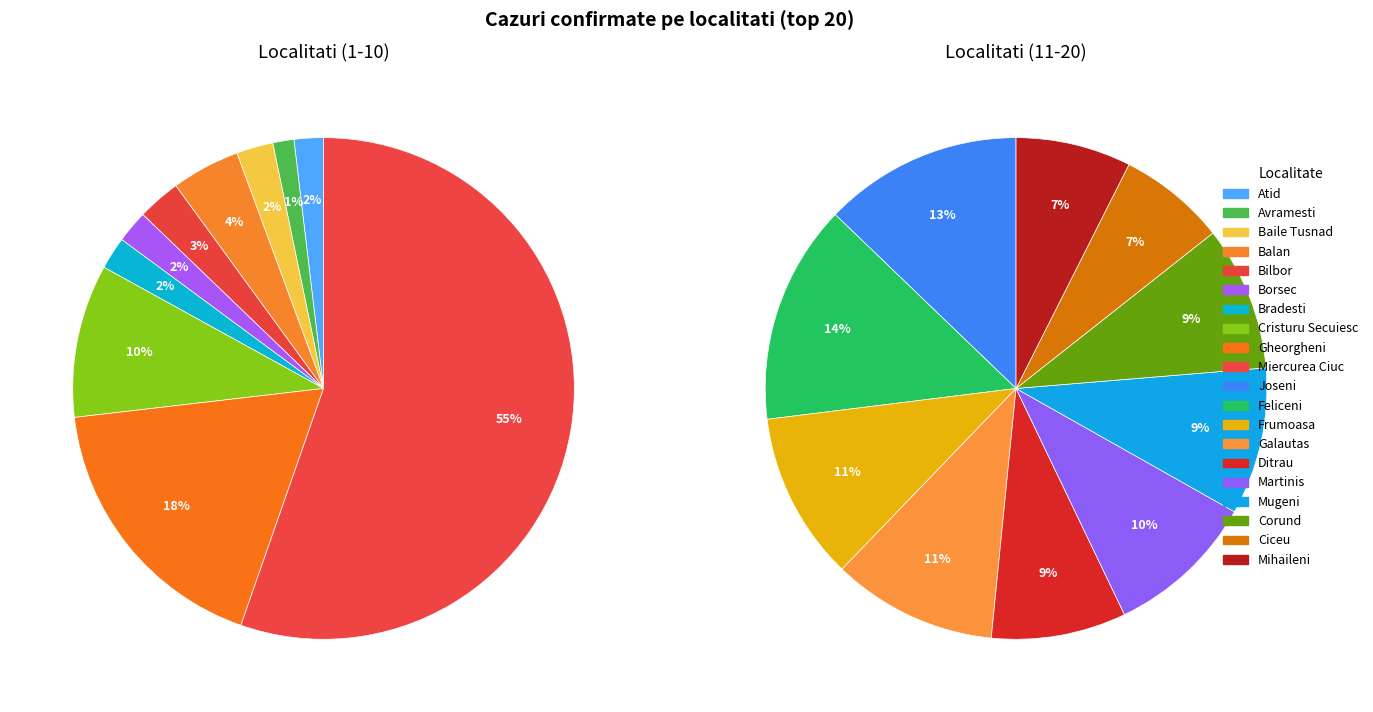

Does Joseni account for over 50% of the chart?

No